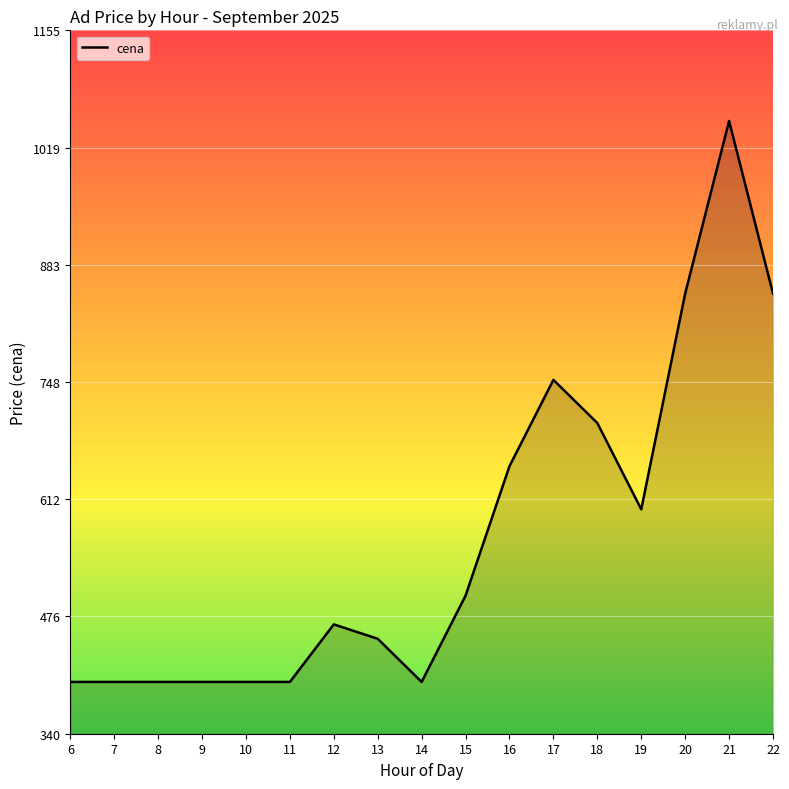

True or false: there are more than 1 points higher than both neighbors.

True